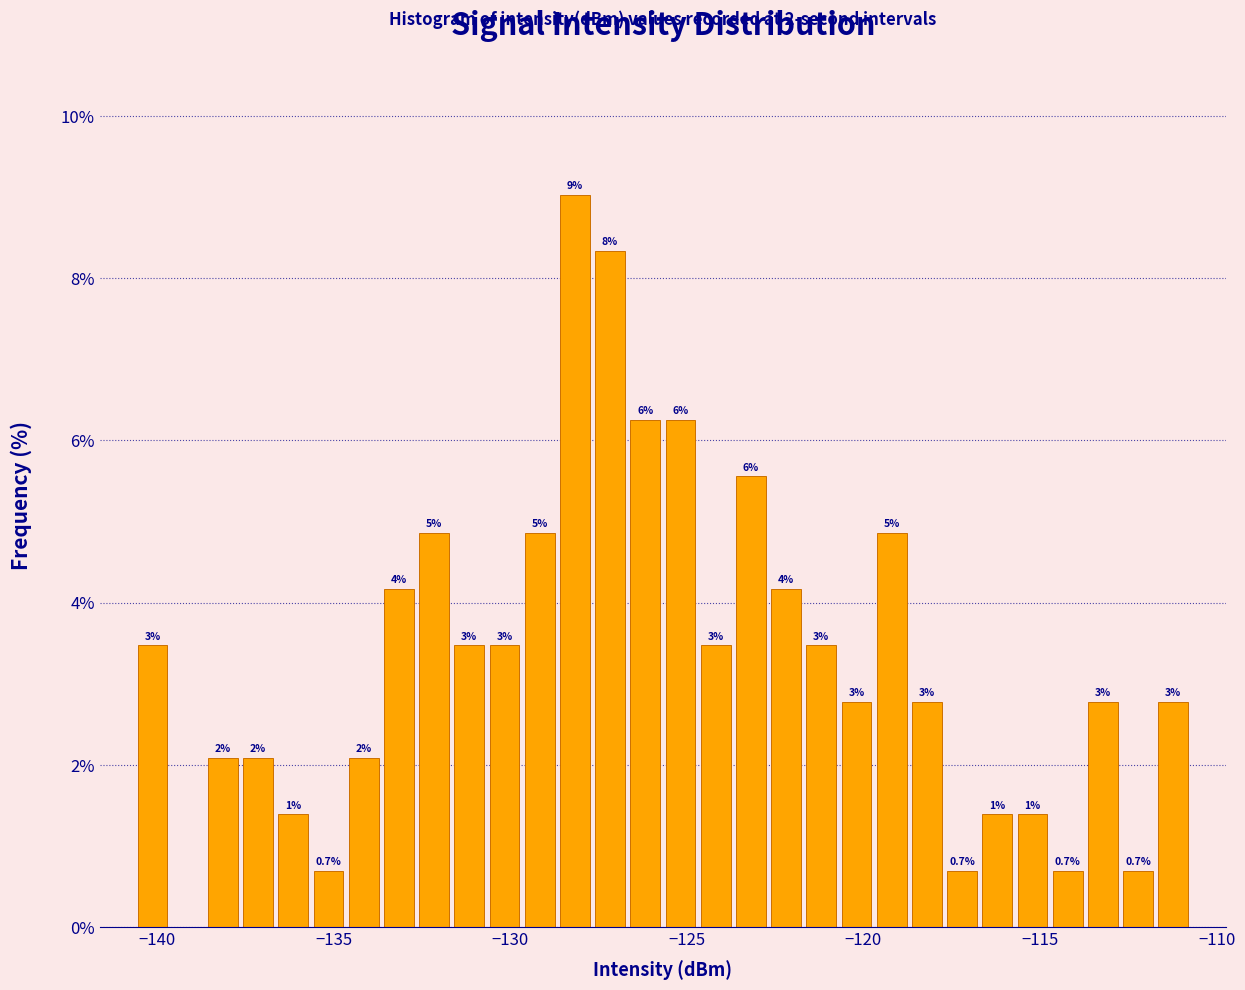

Around what value on the x-axis is the tallest bar? Give the approximate position of its centre, as read against the axis.

-128.0